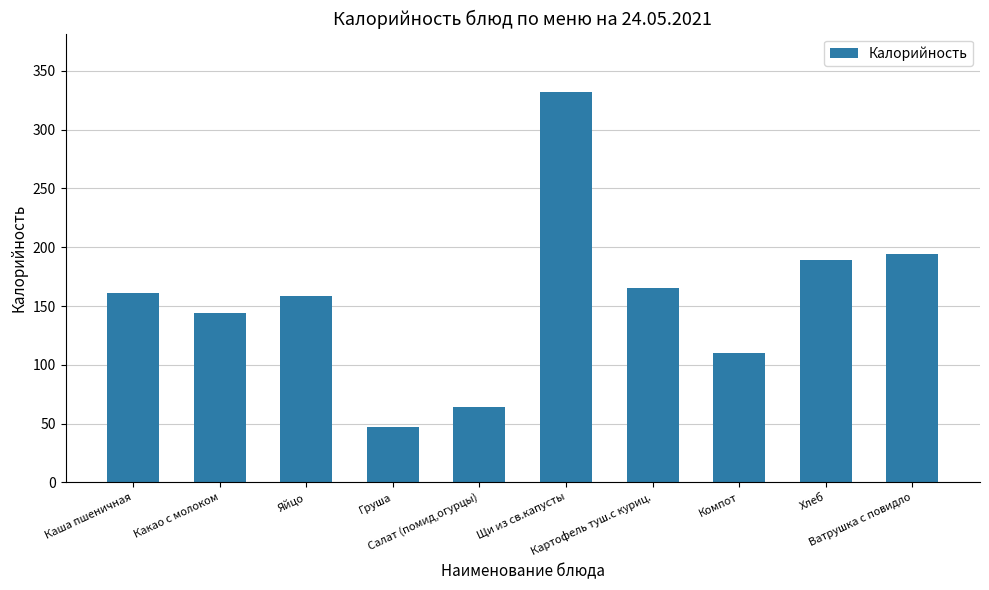

What is the difference between the values at Ватрушка с повидло and Салат (помид,огурцы)?

130.0